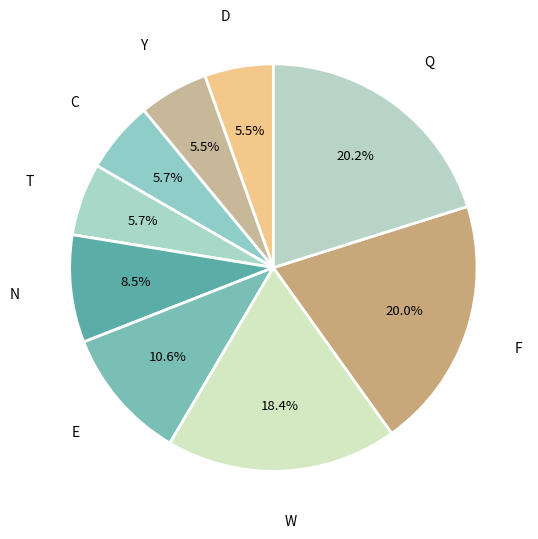

How many slices are in this pie chart?

9